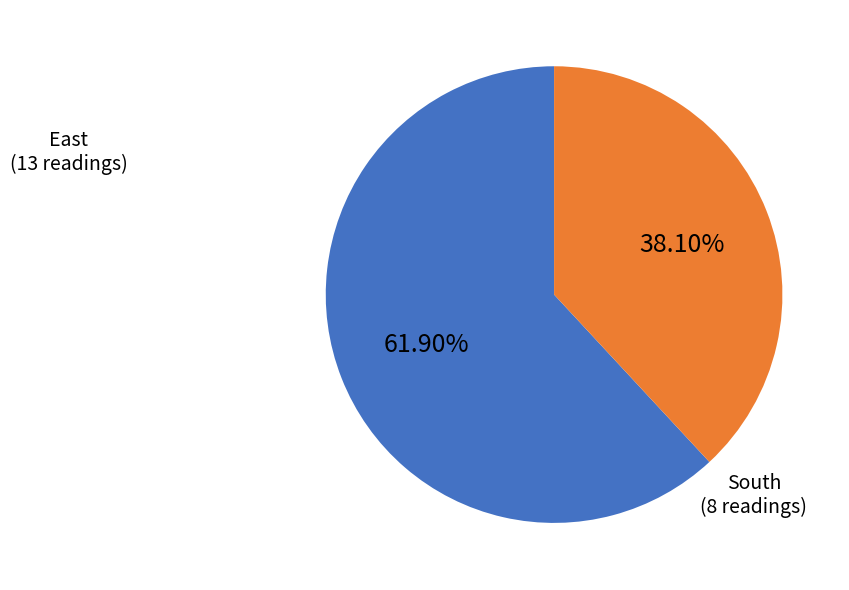

How many slices are in this pie chart?

2